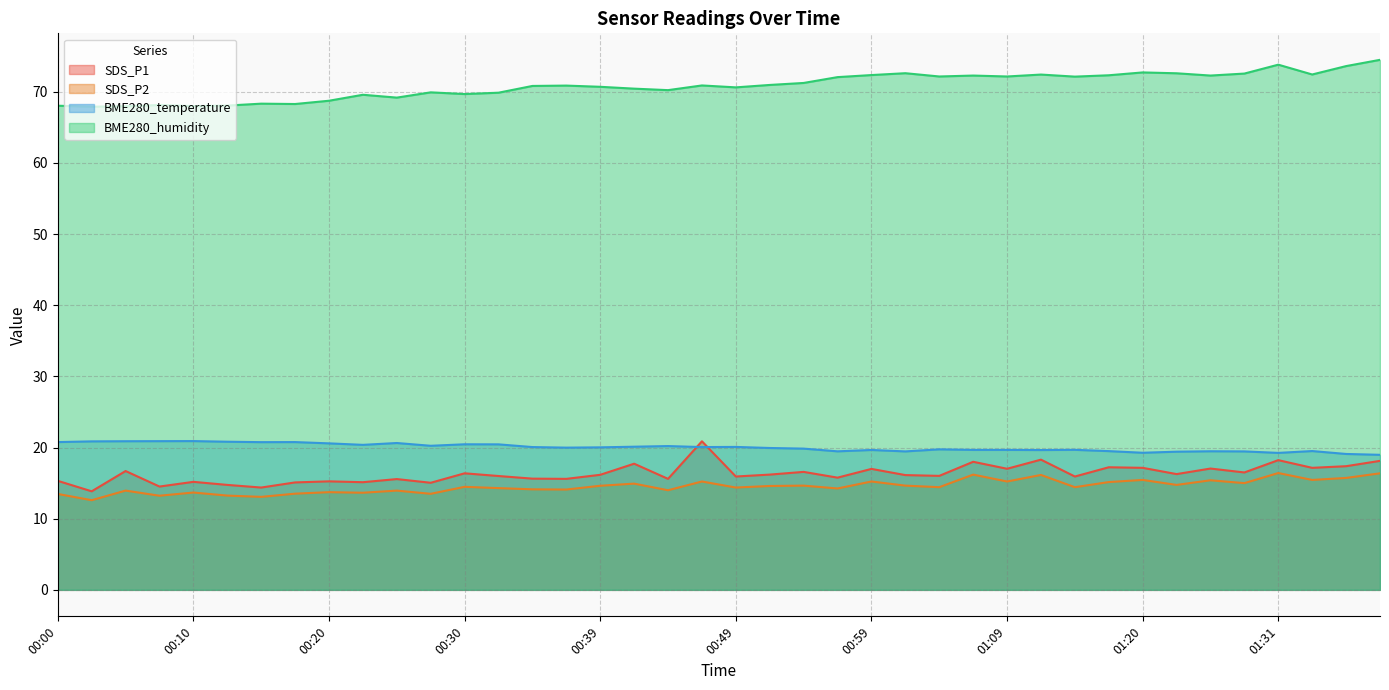

At 01:17, list the series in order from largest to smallest.

BME280_humidity, BME280_temperature, SDS_P1, SDS_P2